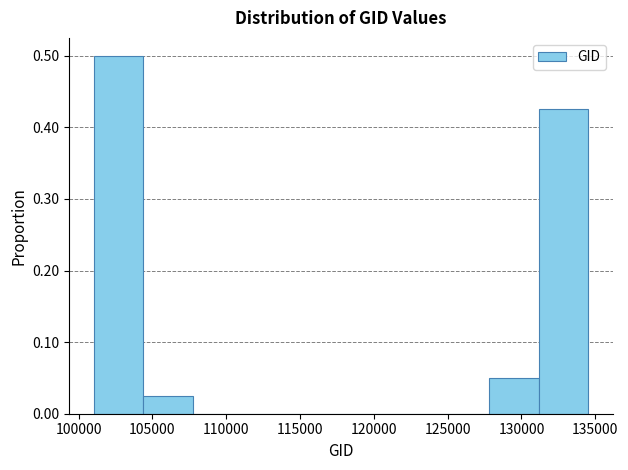

Reading left to right, transcribe this chart: for each bar, give the range it covers on the x-axis and its height. Neither the bar edges nor the heights are printed on the chart, so give them approximately, as read against the axes.

101000 to 104500: 0.50
104500 to 107500: 0.03
107500 to 111000: 0
111000 to 114500: 0
114500 to 118000: 0
118000 to 121000: 0
121000 to 124500: 0
124500 to 128000: 0
128000 to 131000: 0.05
131000 to 134500: 0.43